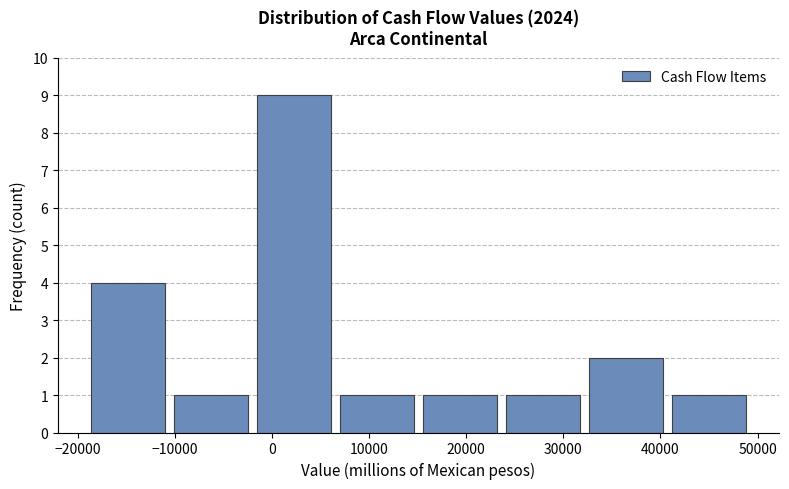

Which range on the x-axis has the tallest bar?

-2000 to 7000